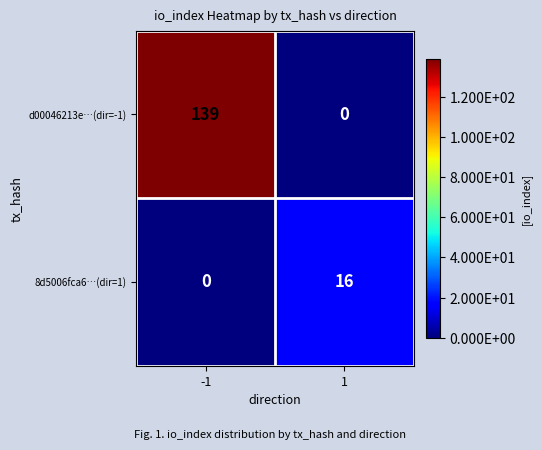

Rank the categories by 8d5006fca6…(dir=1) value from highest to lowest.

1, -1